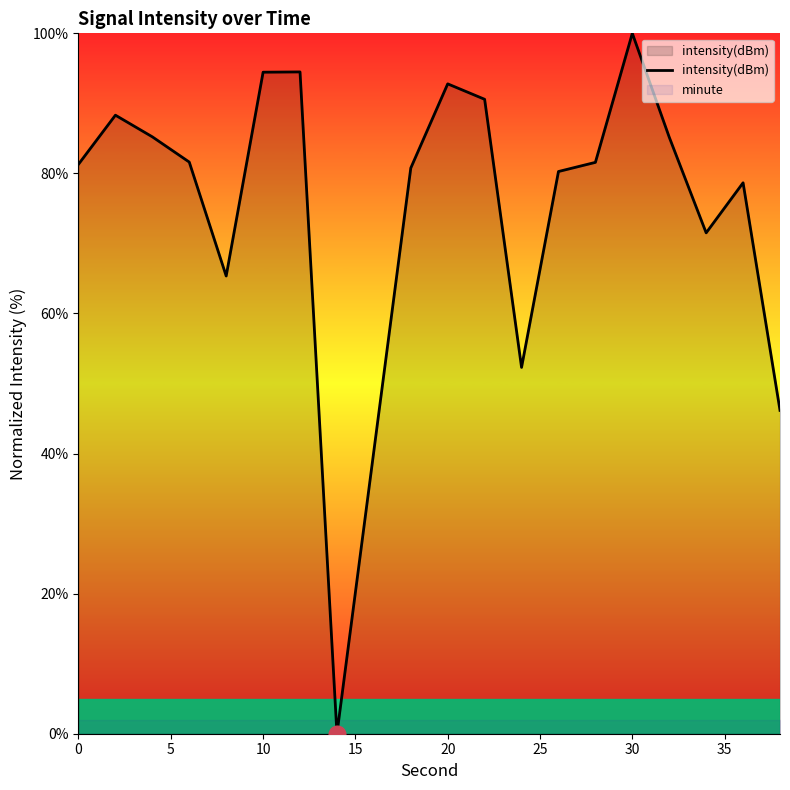

What is the average value?

74.5